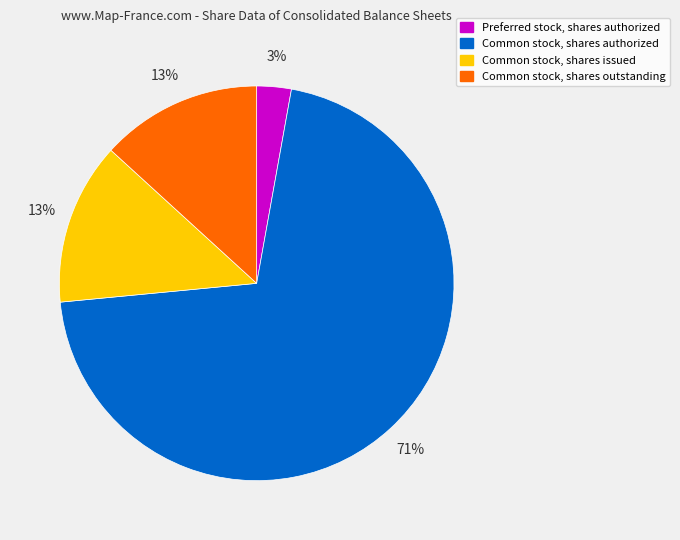

To the nearest percent, what portion does Preferred stock, shares authorized represent?

3%